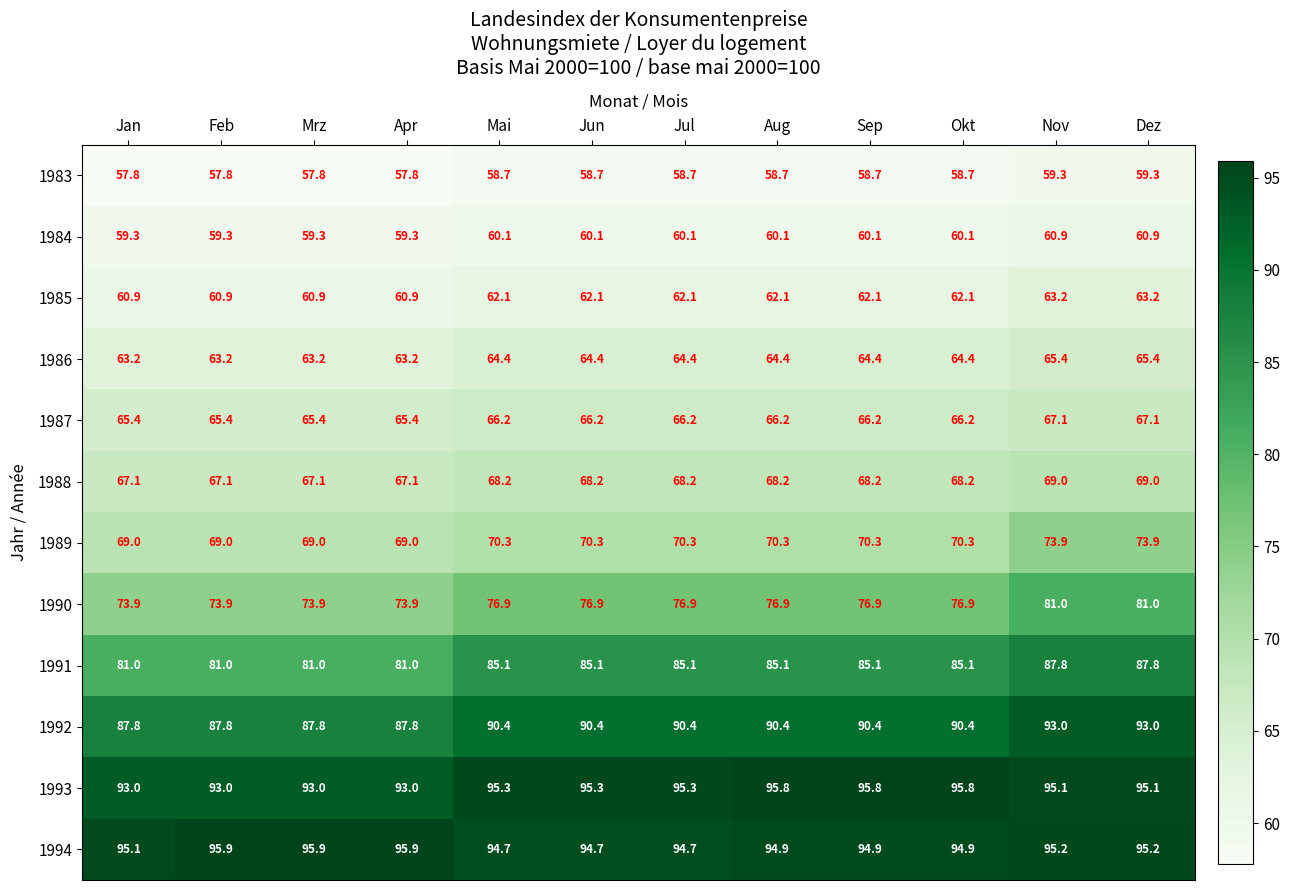

What is the total value across all series at Jun?

892.4